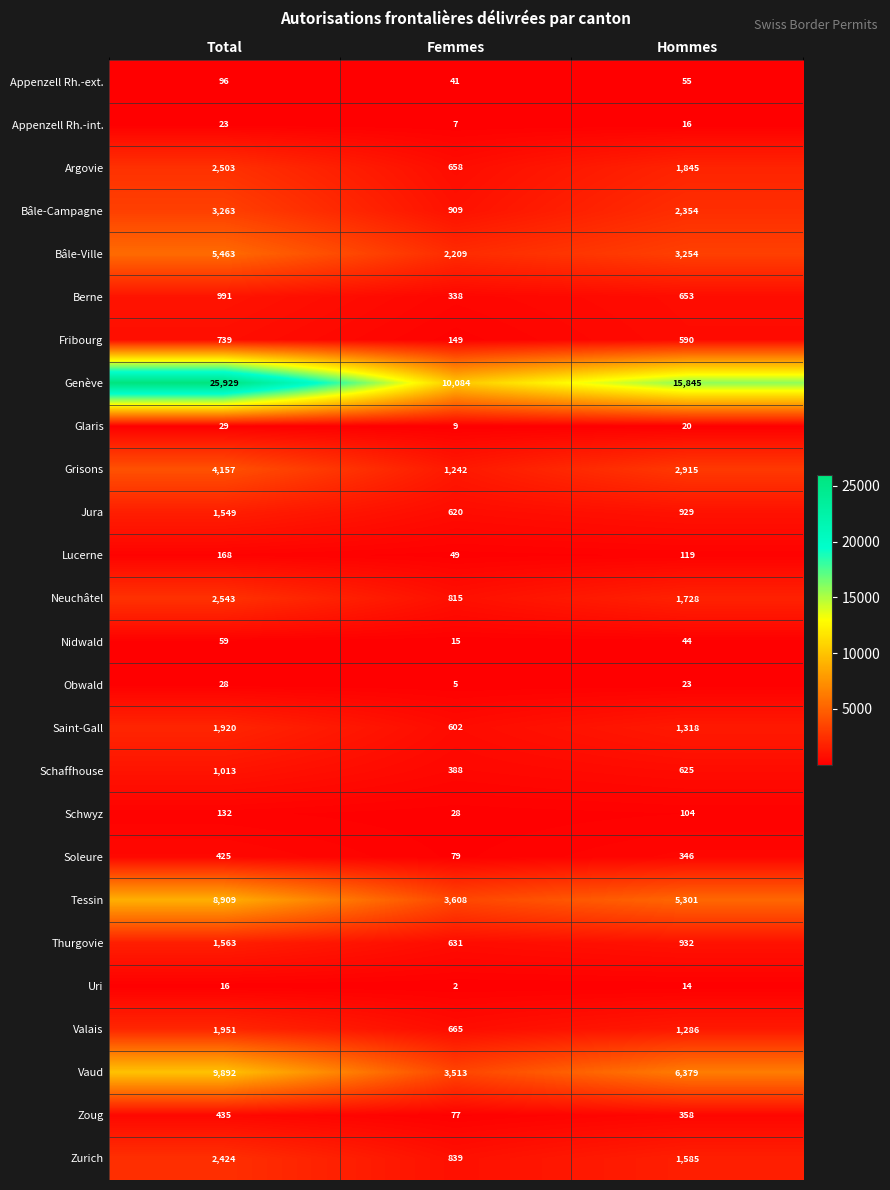

Which category has the lowest value across all series?

Femmes